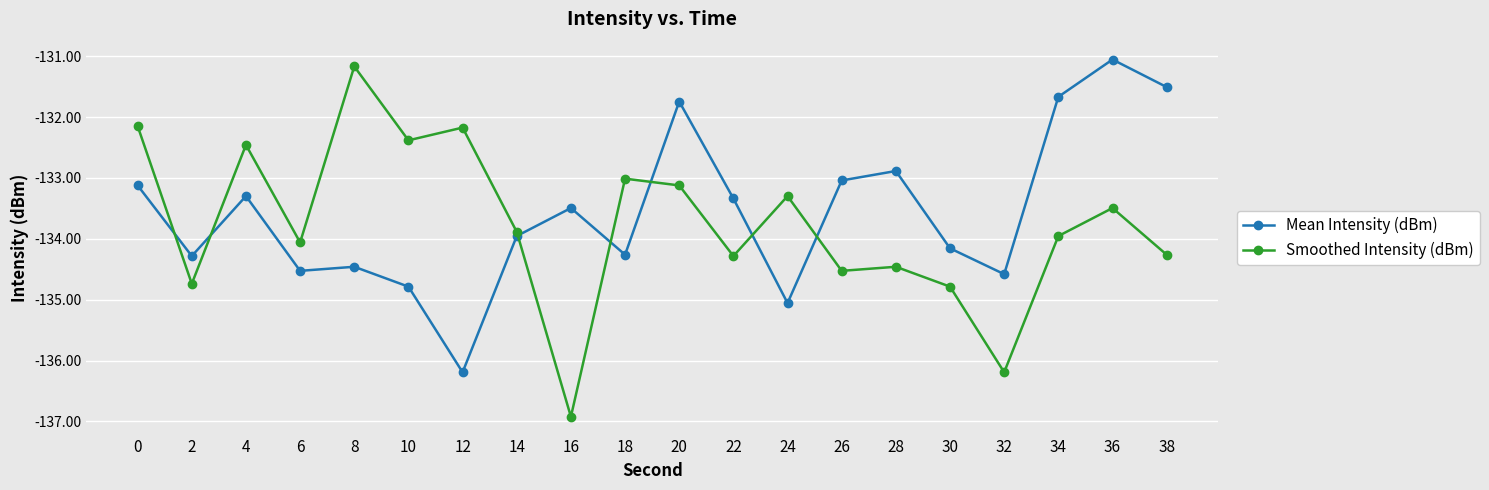

Which series has the widest spread of values?

Smoothed Intensity (dBm)